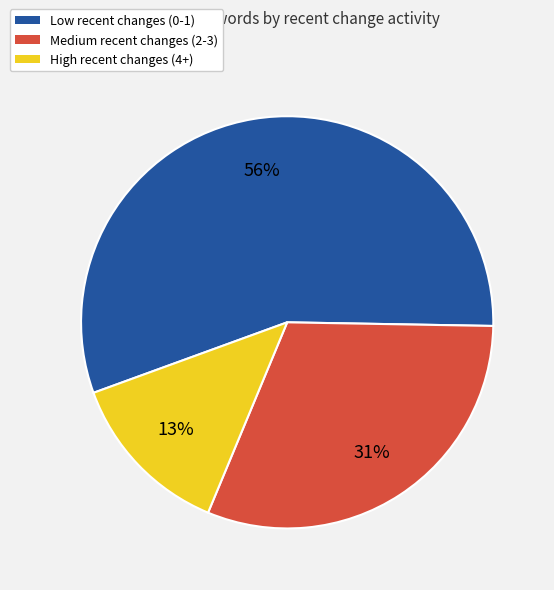

To the nearest percent, what is the average slice percentage?

33%